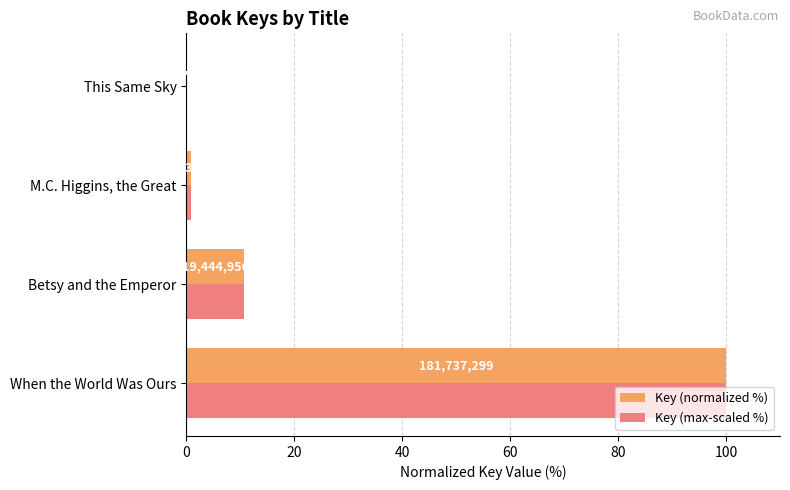

What is the value of the Key (normalized %) bar at the 1st from the left?

100.0